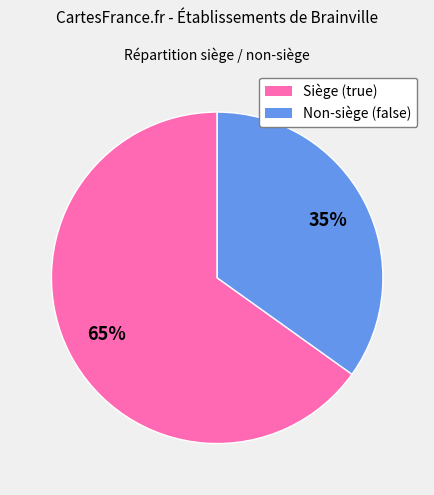

What is the smallest slice in the pie chart?

Non-siège (false)